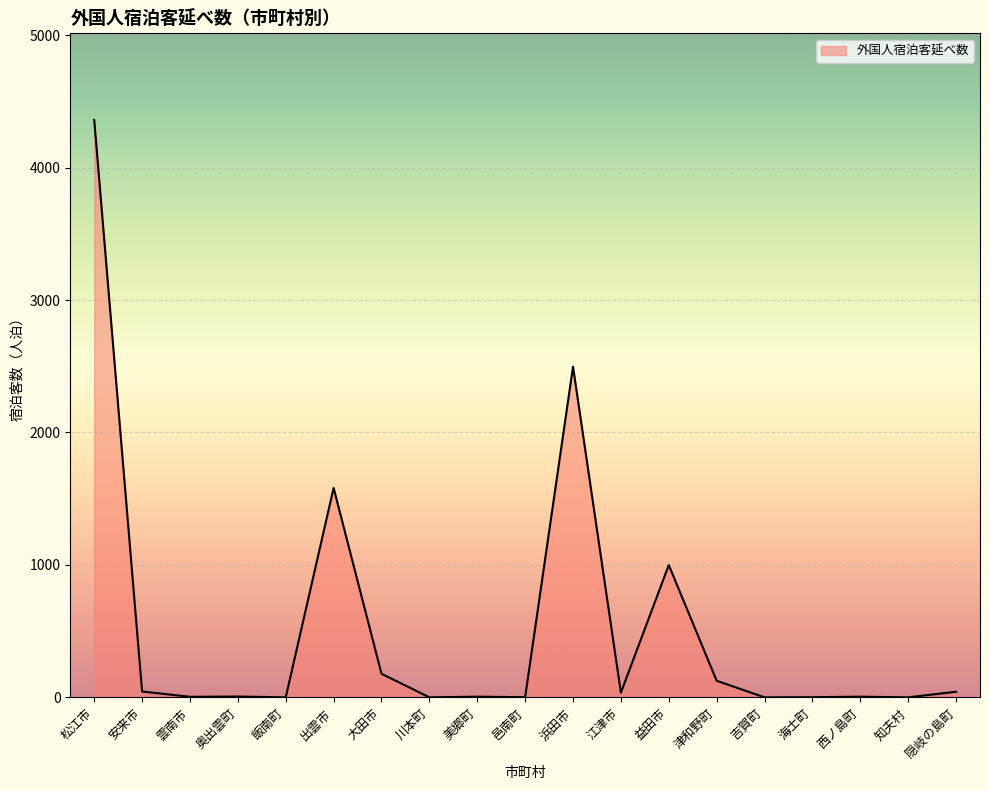

What is the change in value from 出雲市 to 吉賀町?

-1581